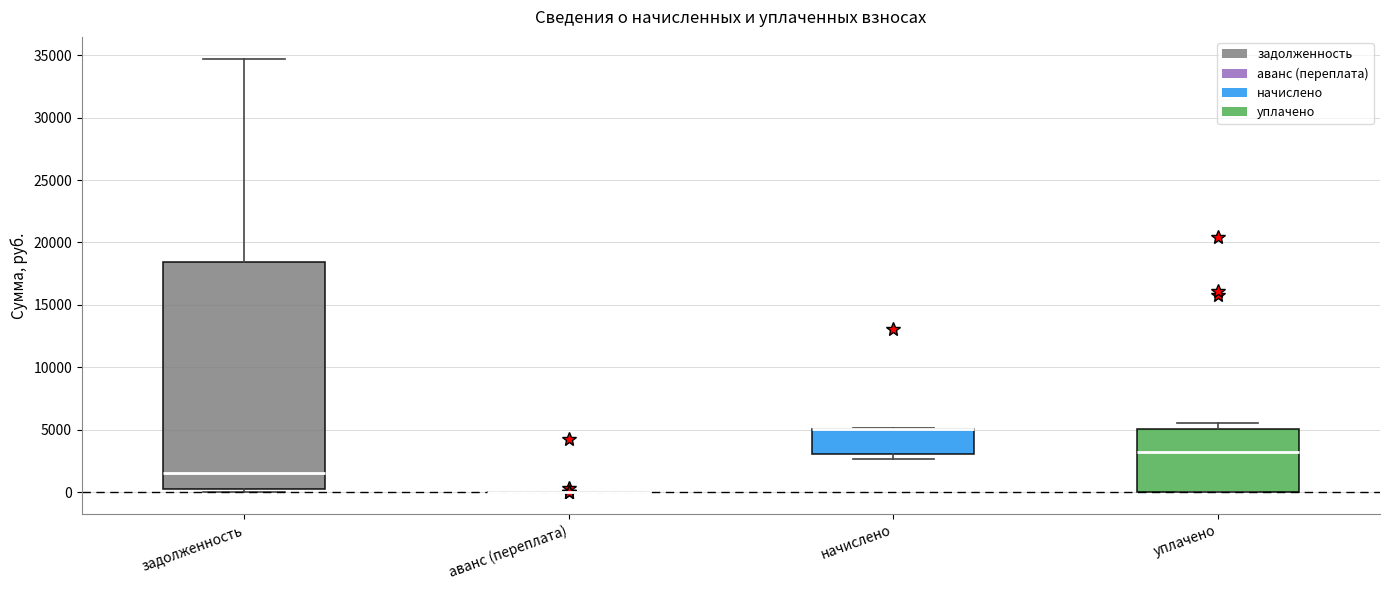

Which box is the tallest, from its lower edge to its upper edge?

задолженность